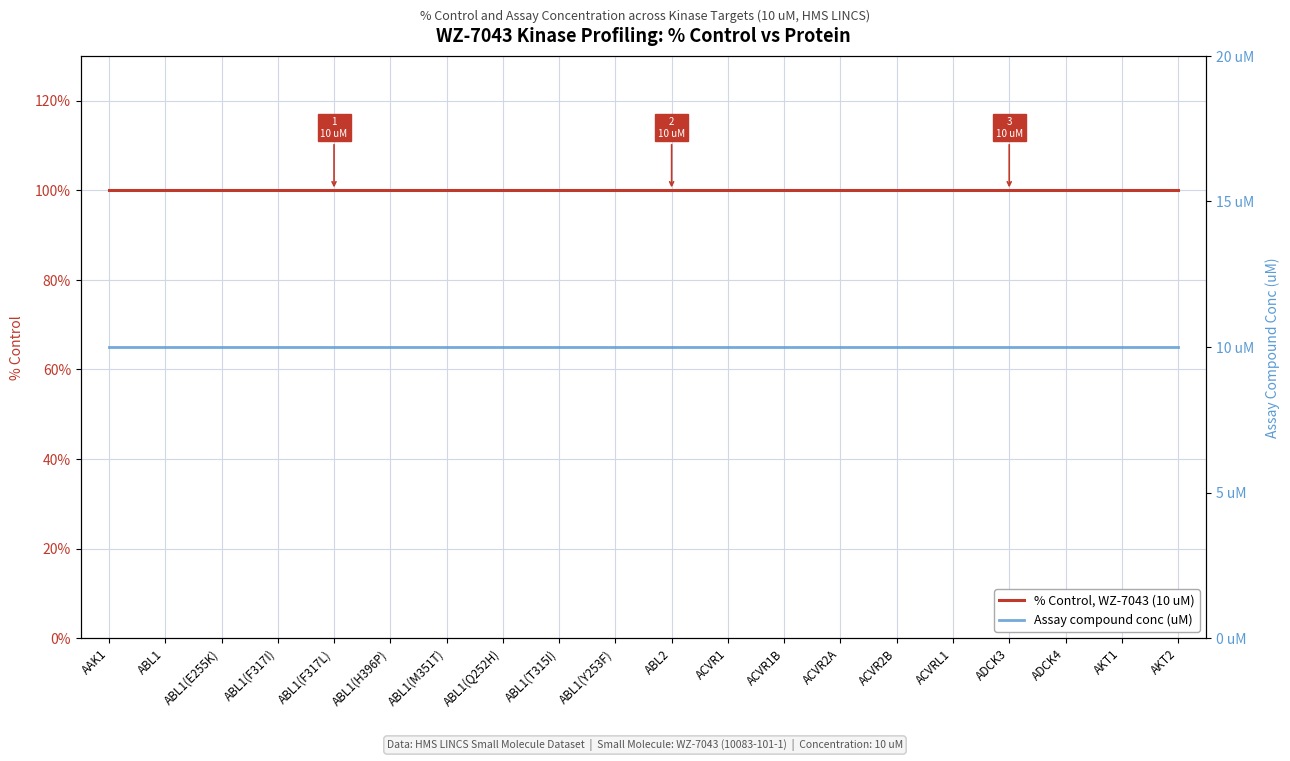

Which category has the highest value in the Assay compound conc (uM) series?

AAK1